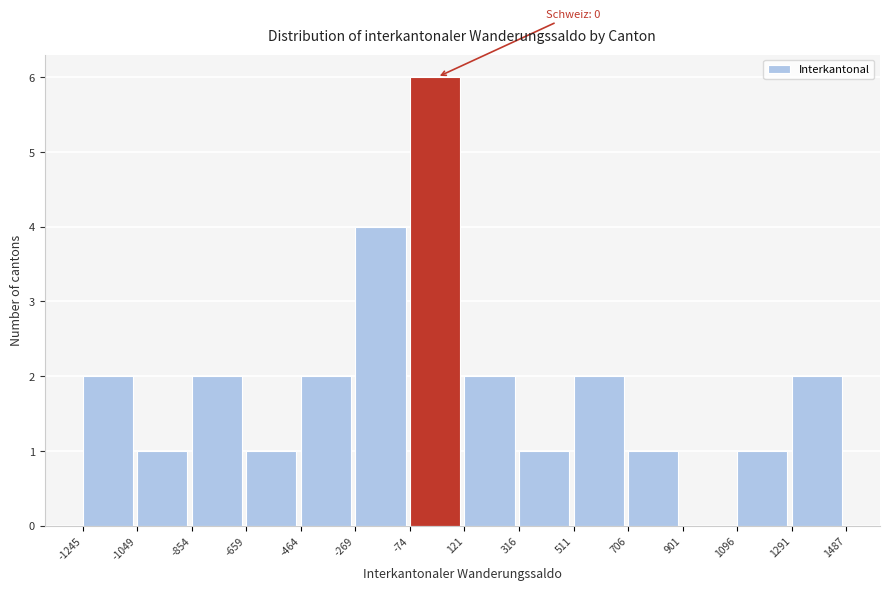

Over which range of the x-axis is the bar tallest?

-74 to 121